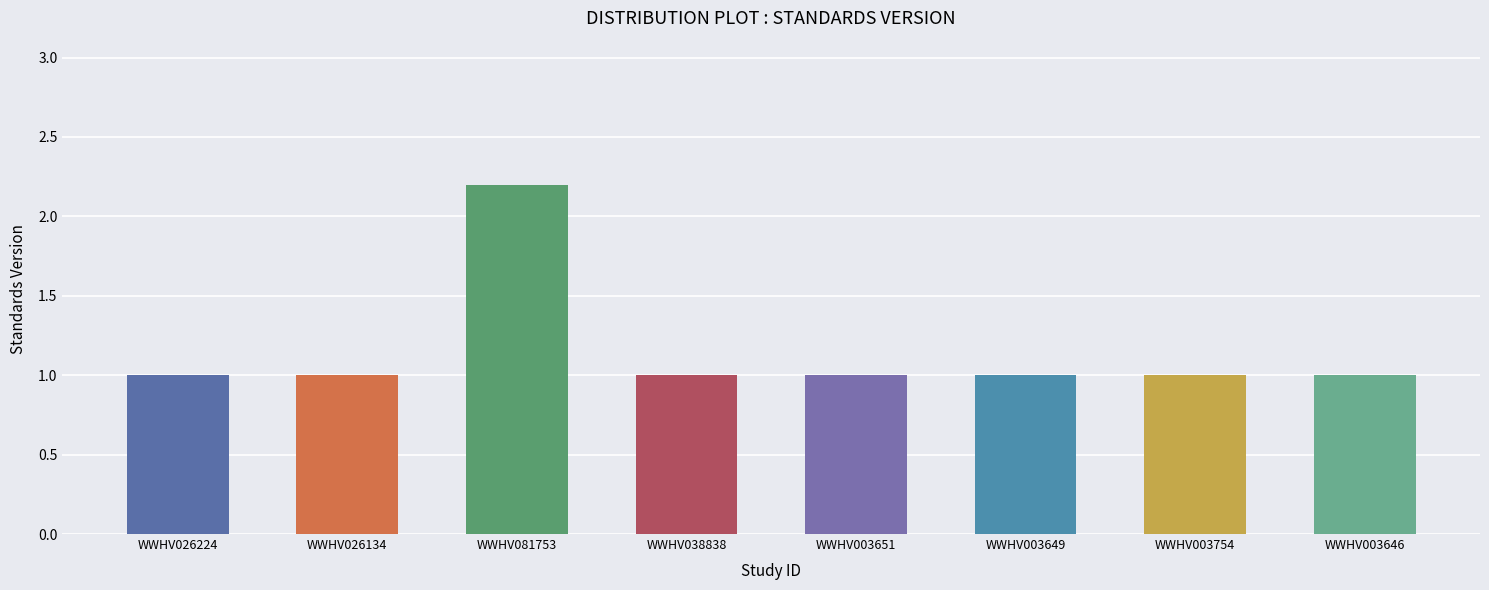

Which label corresponds to the largest value in the chart?

WWHV081753